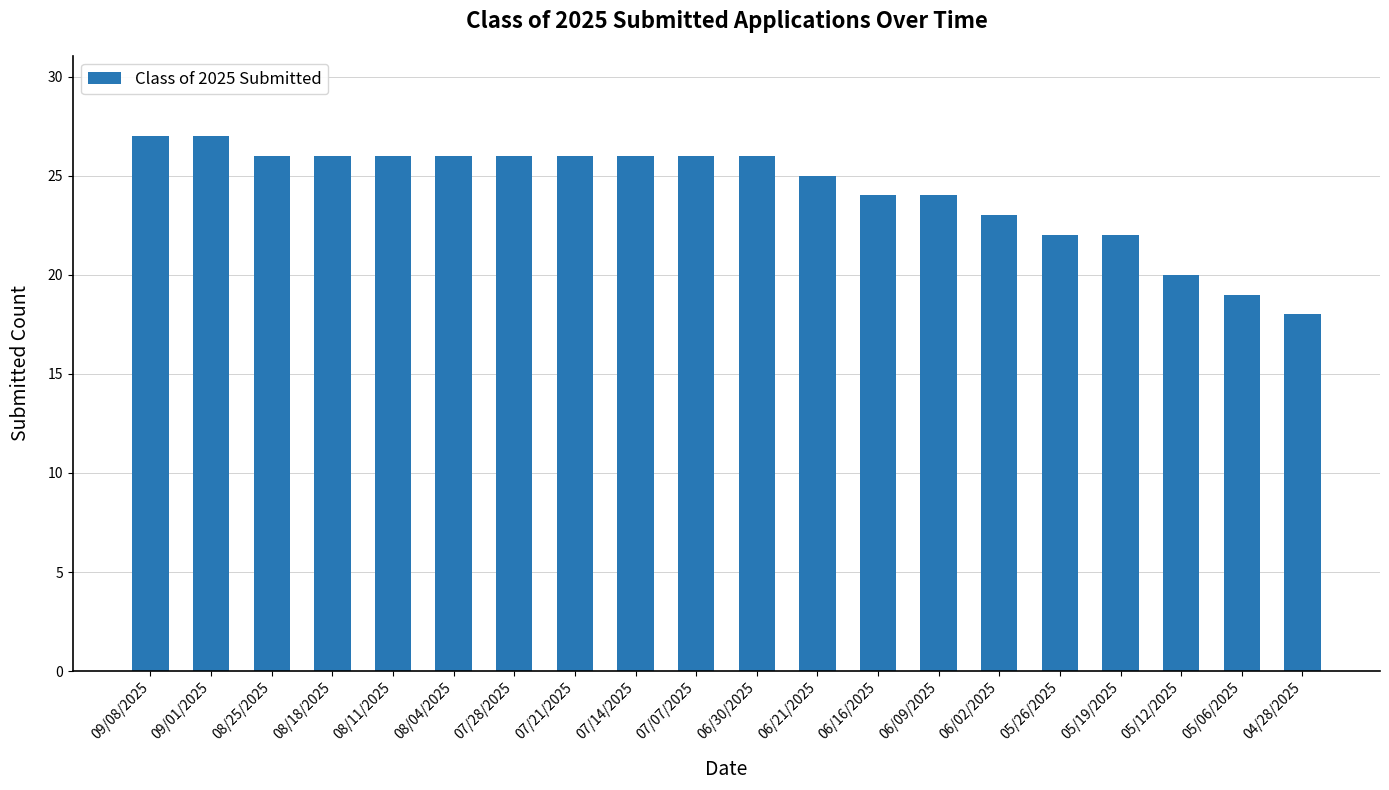

Does the chart contain stacked bars?

No